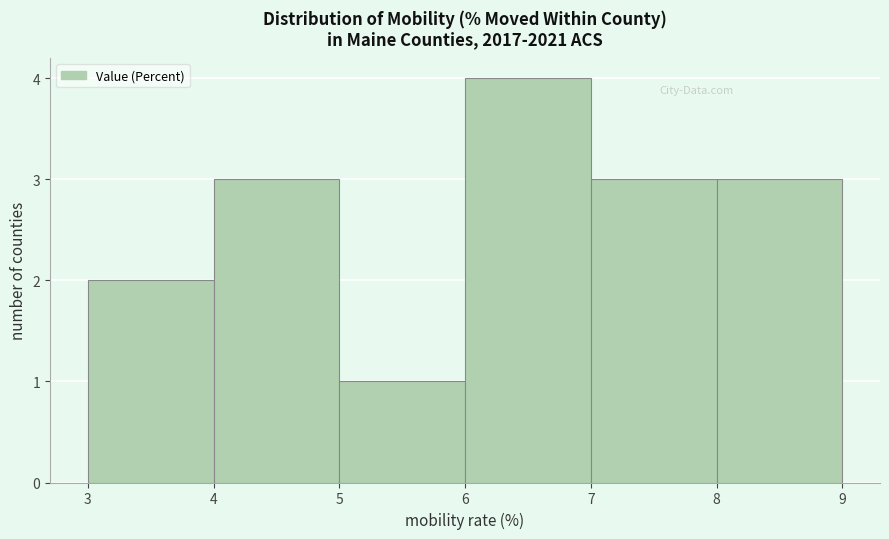

Over which range of the x-axis is the bar tallest?

6 to 7